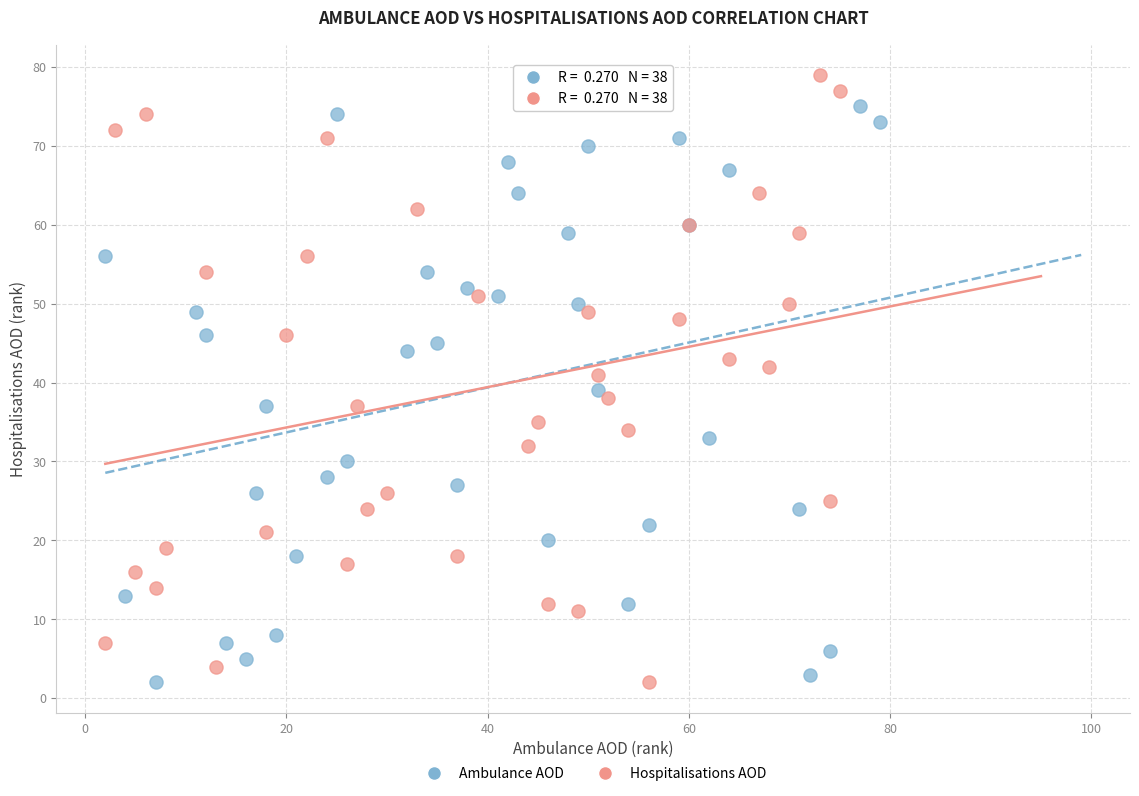

Which series contains the highest Y value?

Hospitalisations AOD